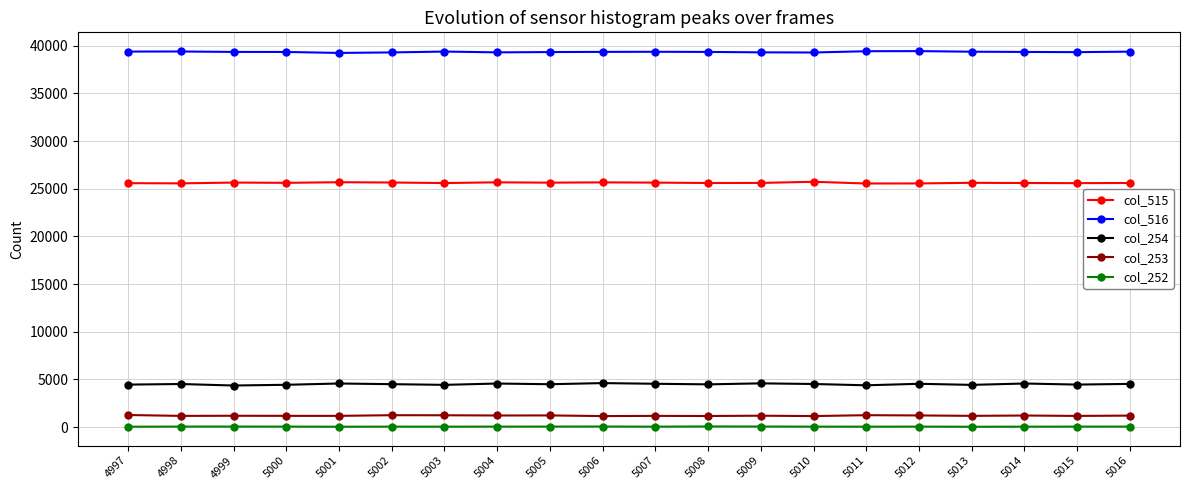

What is the total value across all series at 5009?

70725